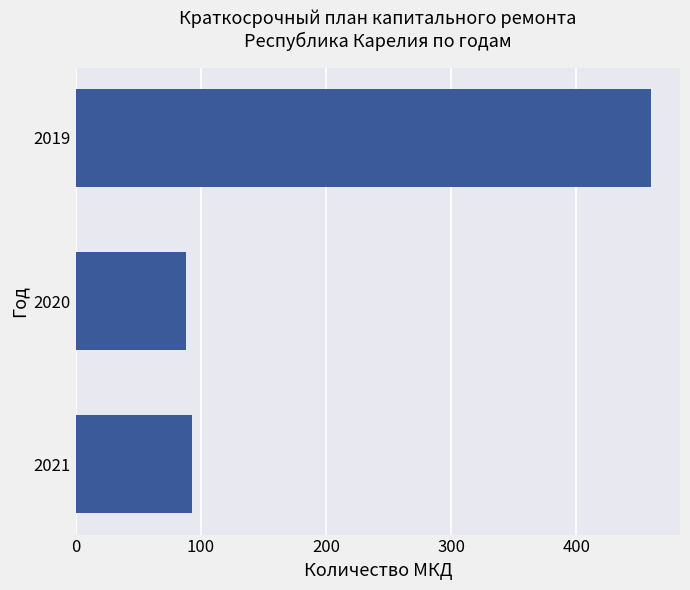

At which label is the value closest to 274?

2021